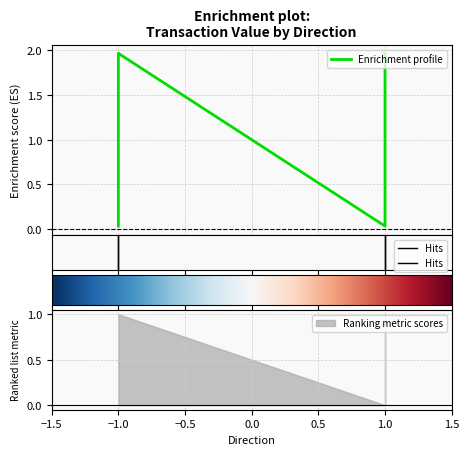

At which label does valid_mainchain reach its peak?

-1